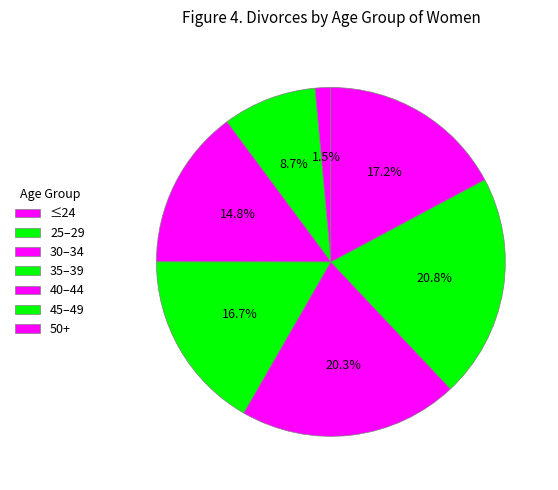

How many segments does this pie chart have?

7